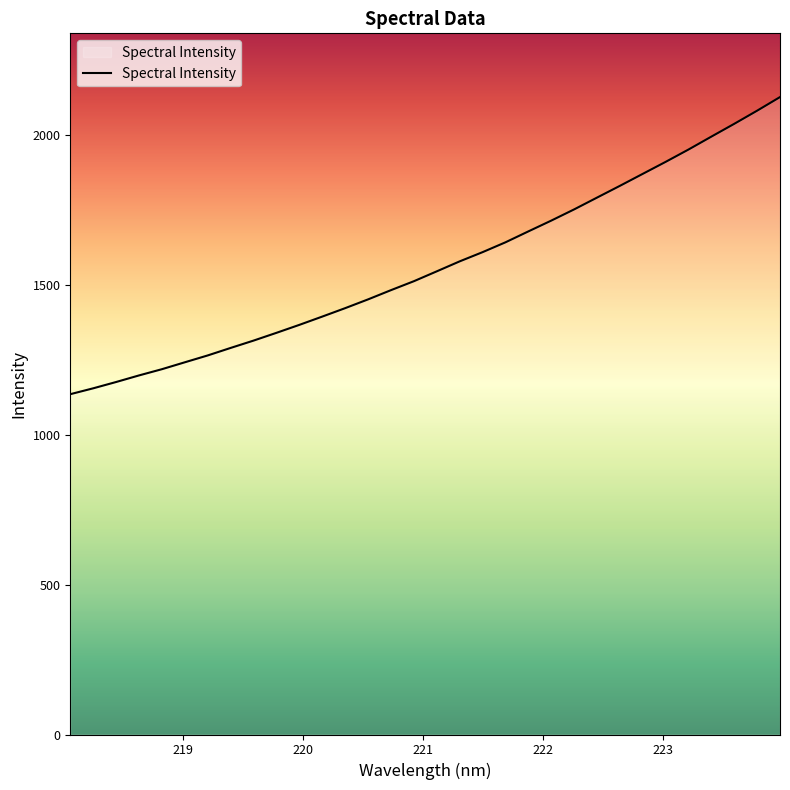

What is the minimum value shown in the chart?

1135.5